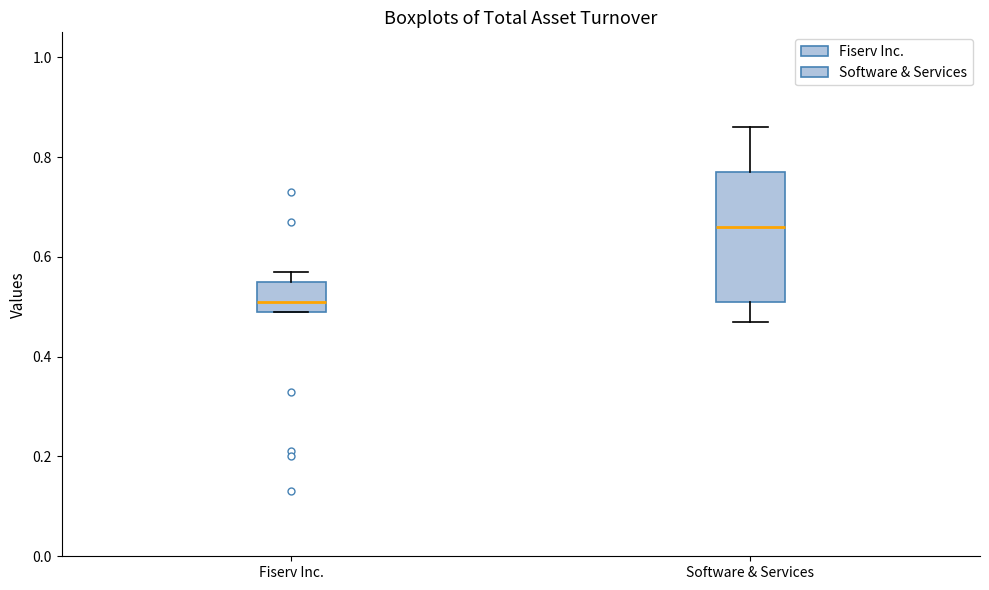

Reading left to right, transcribe this box plot: for each box, give where its median line is, the range the box spans, and where its two whiskers end, as read against the y-axis. The values are not printed on the chart, so give them approximately, as read against the axis.

Fiserv Inc.: median 0.52, box 0.50 to 0.56, whiskers 0.50 to 0.58
Software & Services: median 0.66, box 0.52 to 0.78, whiskers 0.48 to 0.86